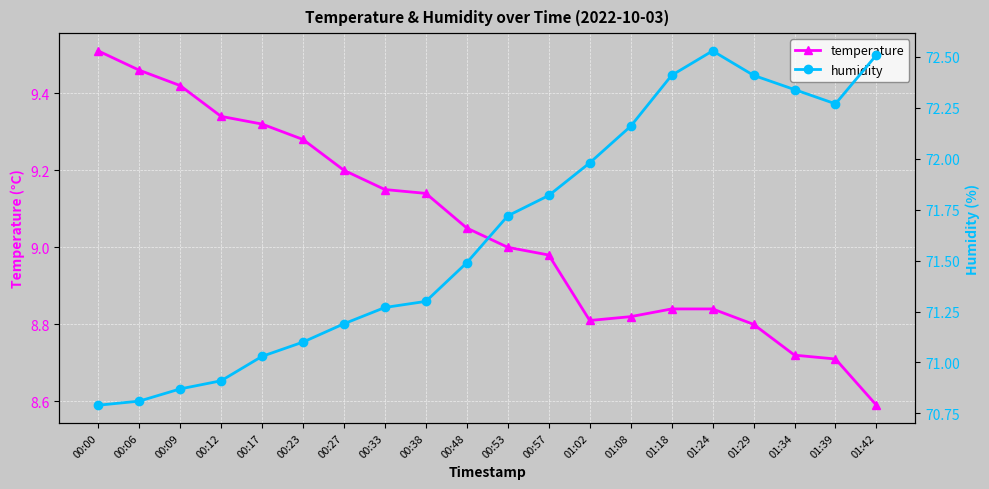

What is the spread (max minus min) of values at 00:57?

62.8